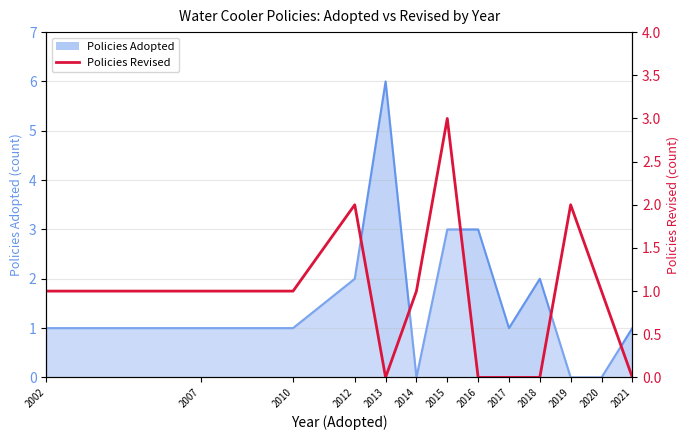

What is the value of the 2nd point from the left?

1